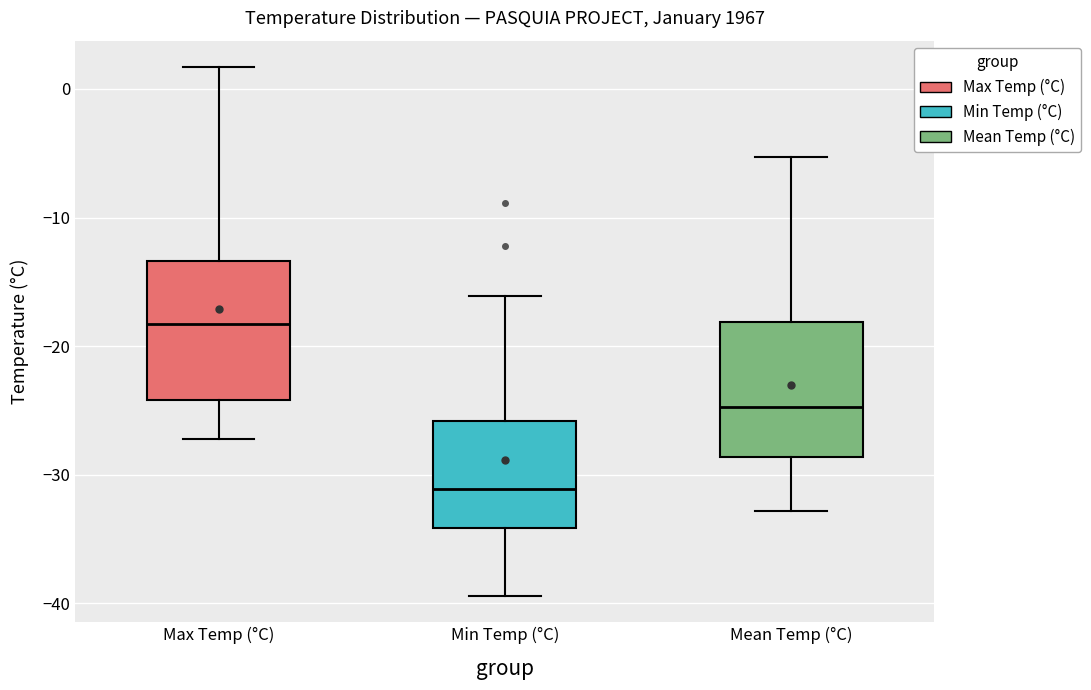

Reading left to right, transcribe this box plot: for each box, give where its median line is, the range the box spans, and where its two whiskers end, as read against the y-axis. The values are not printed on the chart, so give them approximately, as read against the axis.

Max Temp (°C): median -18, box -24 to -13, whiskers -27 to 2
Min Temp (°C): median -31, box -34 to -26, whiskers -39 to -16
Mean Temp (°C): median -25, box -29 to -18, whiskers -33 to -5